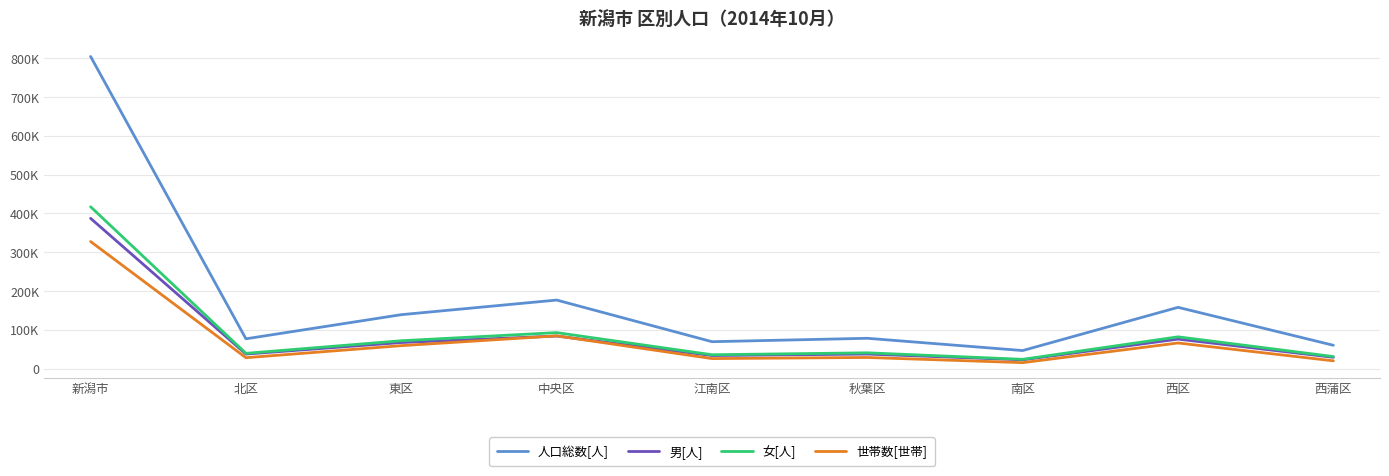

The 人口総数[人] series shows 14778 at 江南区. True or false?

False